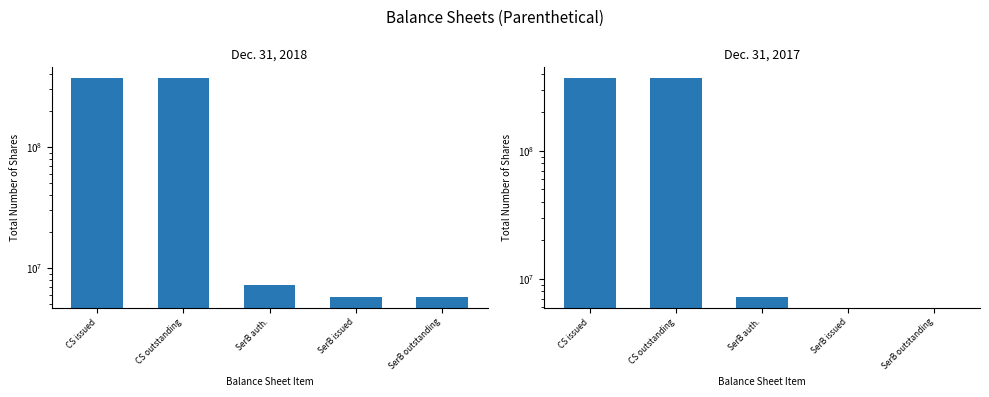

What is the spread (max minus min) of values at SerB issued?

5797102